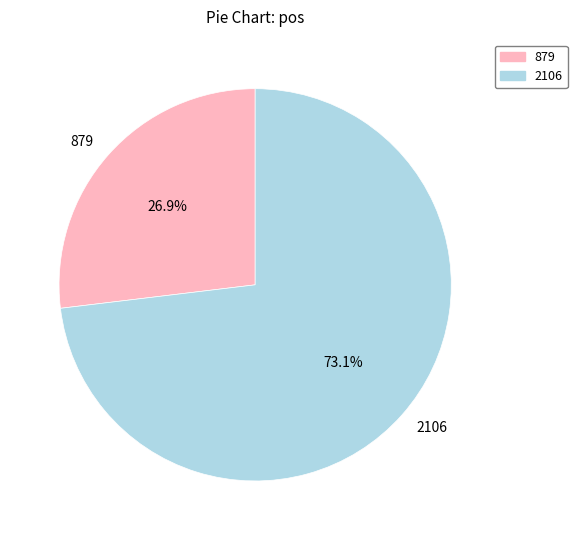

To the nearest percent, what is the average slice percentage?

50%